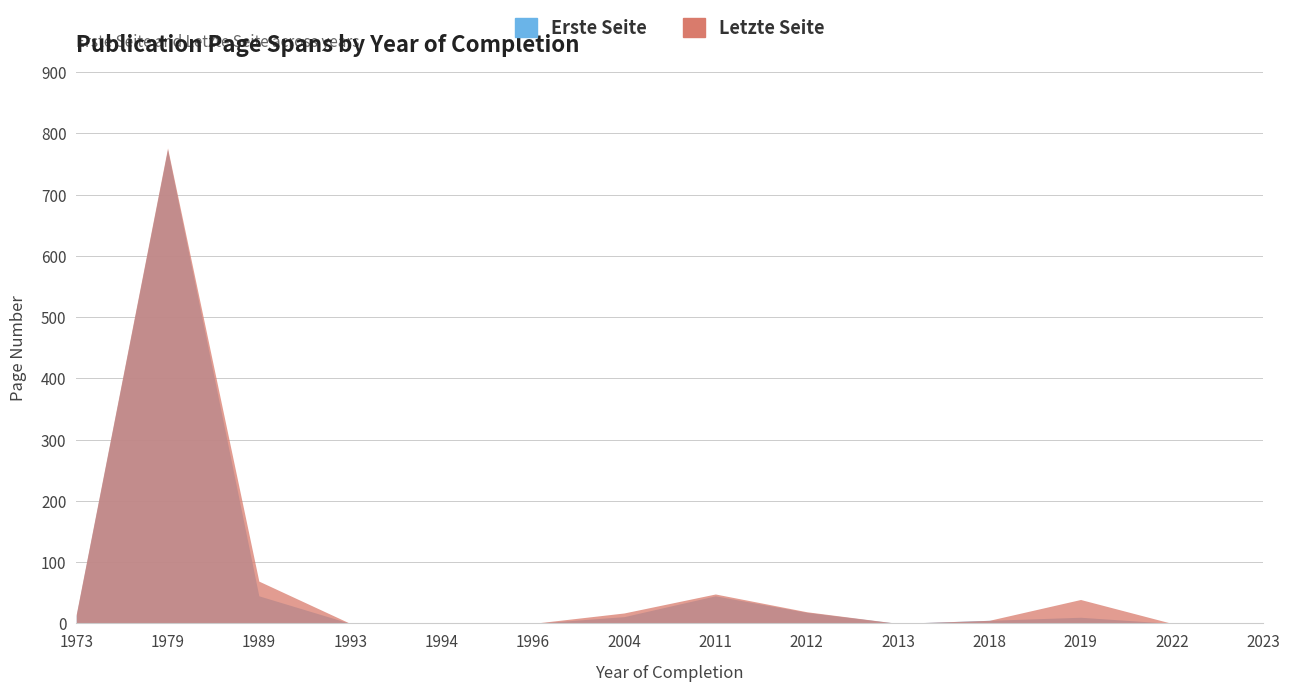

Is the value of Letzte Seite at 1994 greater than the value of Erste Seite at 2018?

No